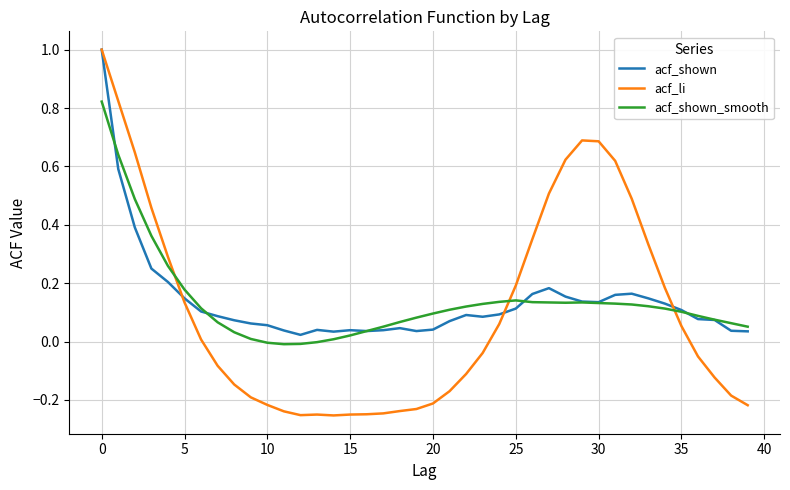

What is the maximum value shown in the chart?

1.0